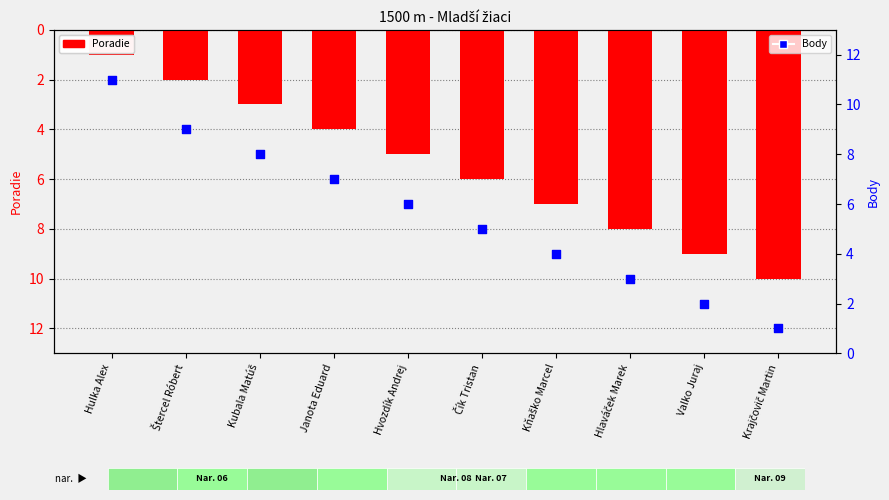

Which series reaches the minimum Y coordinate?

Poradie